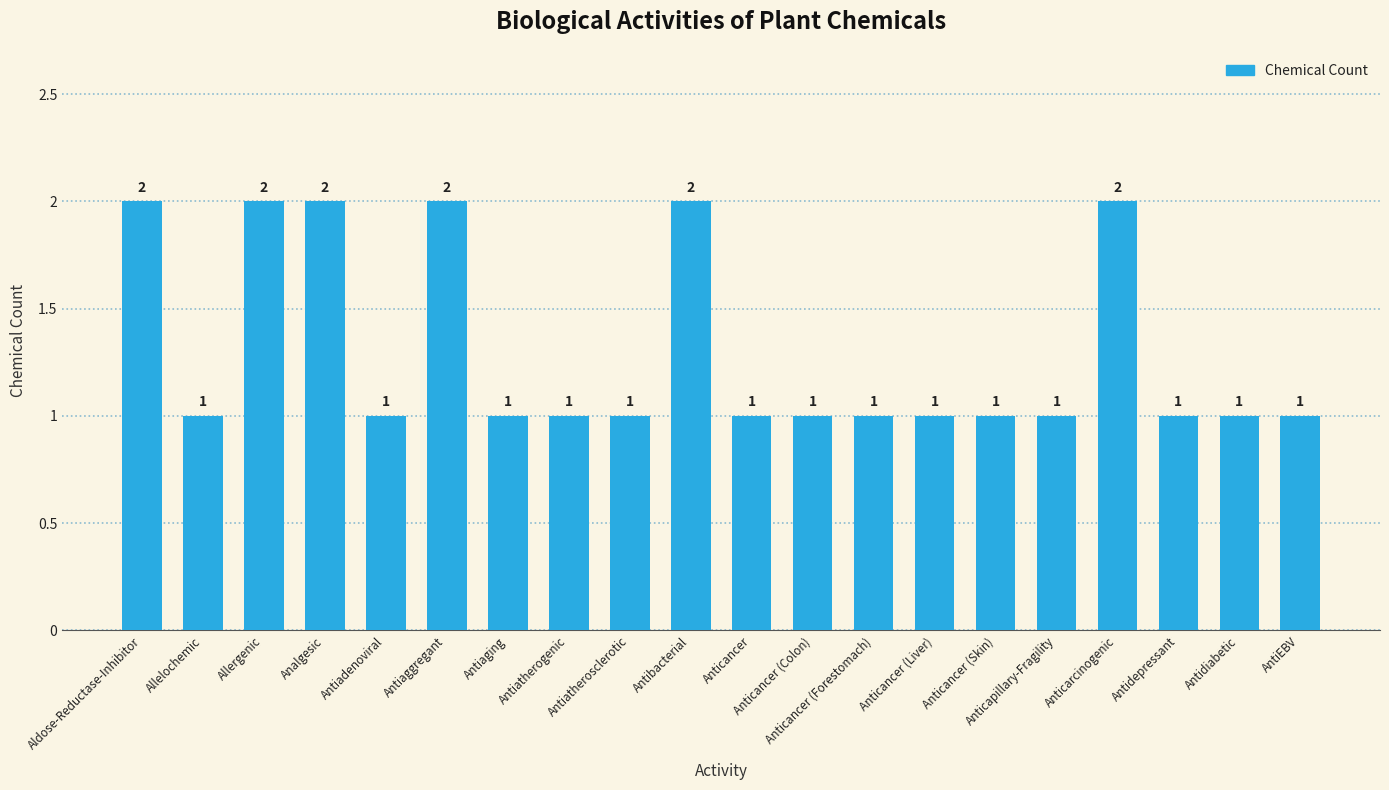

What is the sum of all values?

26